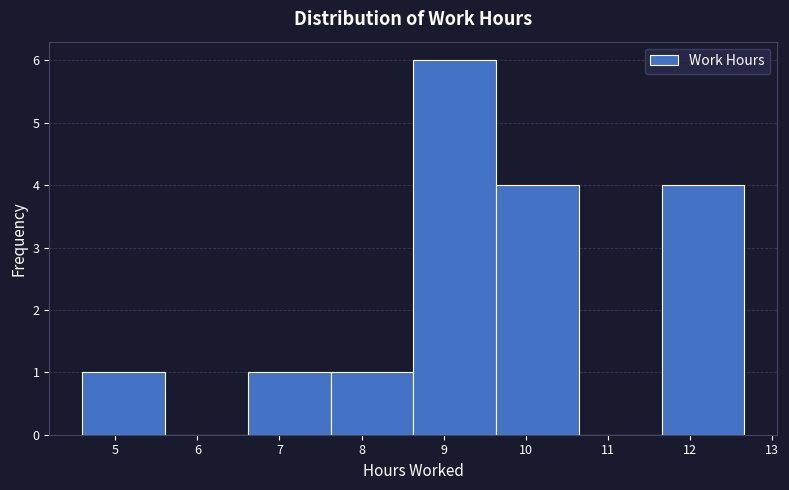

Reading left to right, transcribe this chart: for each bar, give the range it covers on the x-axis and its height. Neither the bar edges nor the heights are printed on the chart, so give them approximately, as read against the axes.

4.6 to 5.6: 1
5.6 to 6.6: 0
6.6 to 7.6: 1
7.6 to 8.6: 1
8.6 to 9.6: 6
9.6 to 10.6: 4
10.6 to 11.7: 0
11.7 to 12.7: 4